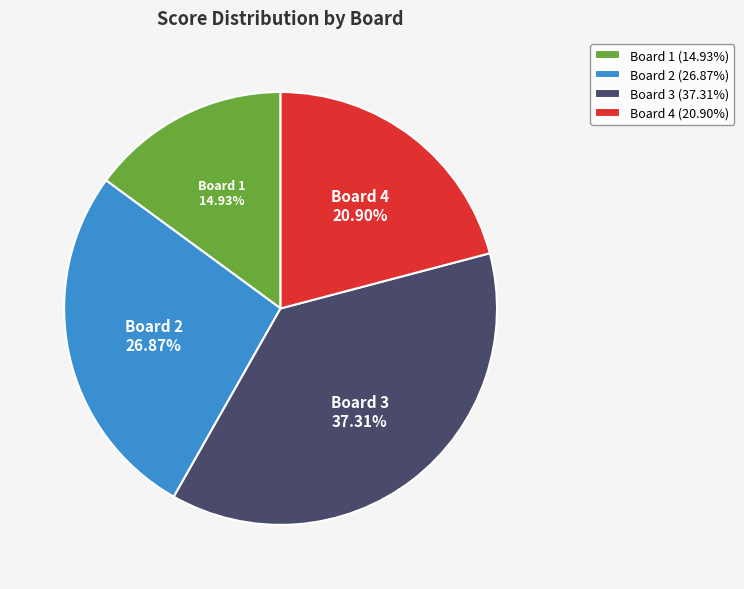

To the nearest percent, what is the difference between the largest and smallest slice percentages?

22%